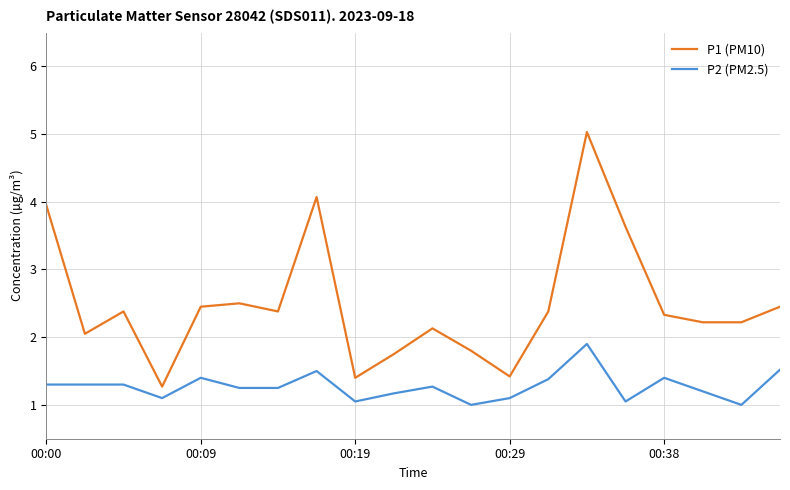

List the series in order of their overall mean, lowest first.

P2 (PM2.5), P1 (PM10)